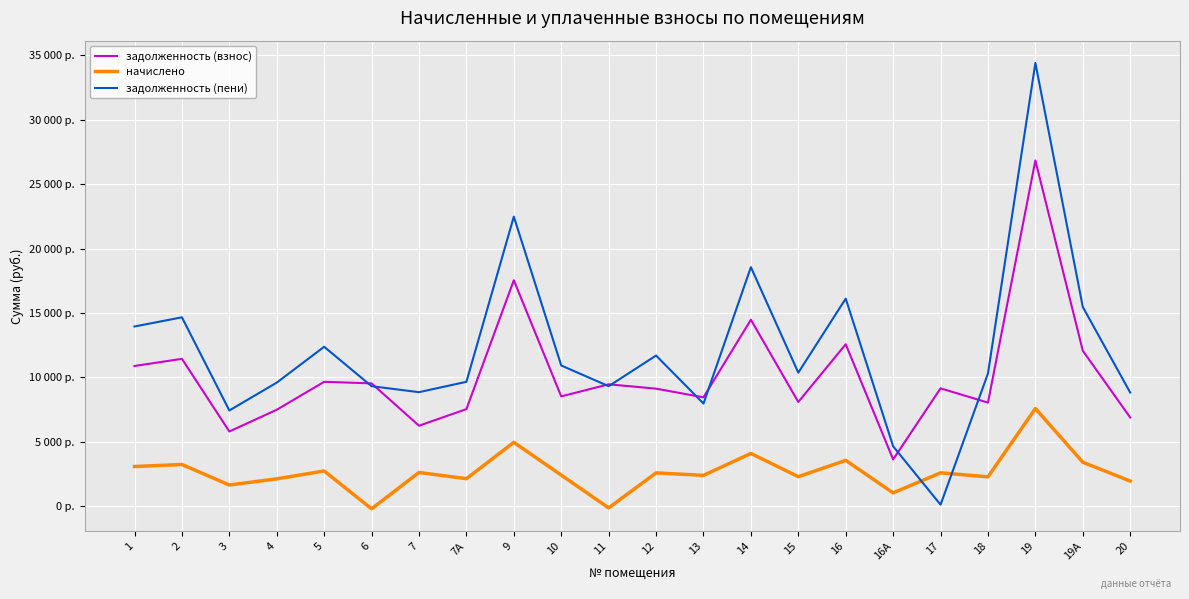

Does the chart display data point markers on the line(s)?

No